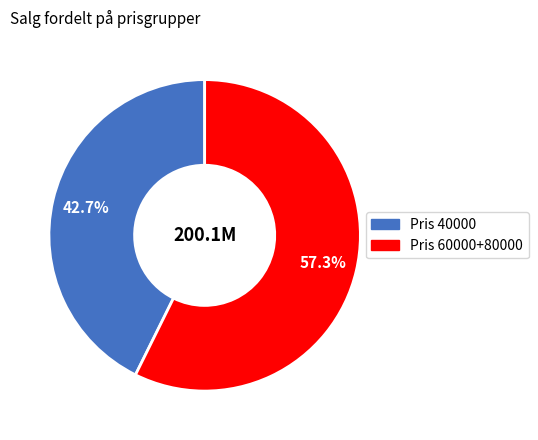

Is there any slice that represents more than half of the pie?

Yes